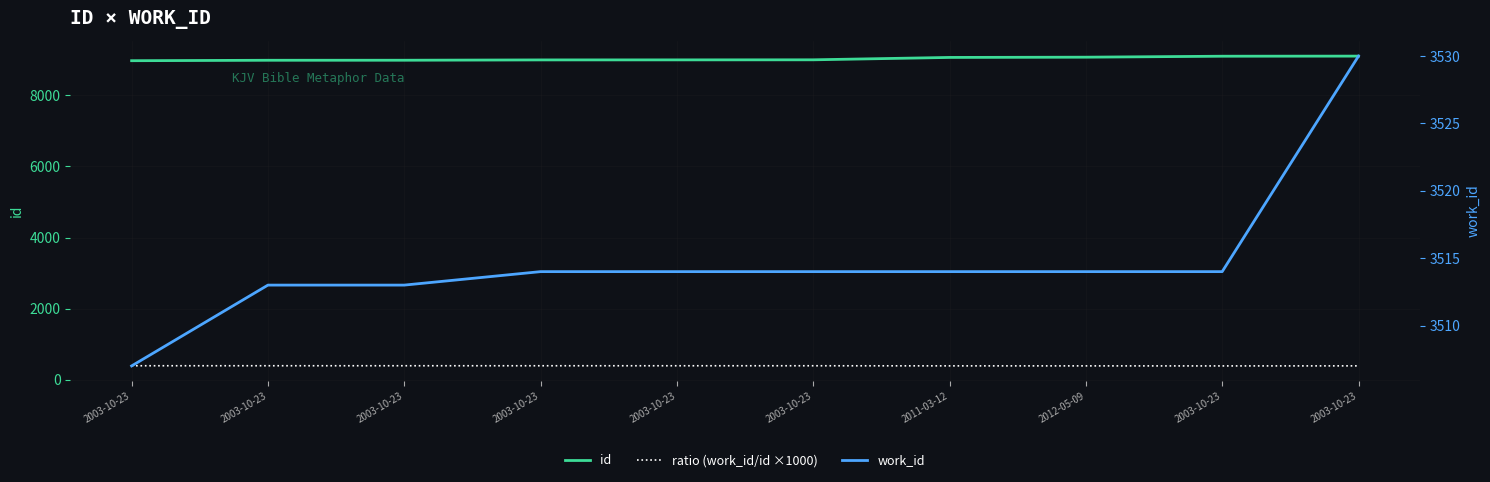

Is it true that id equals 9069.0 at 2011-03-12?

True